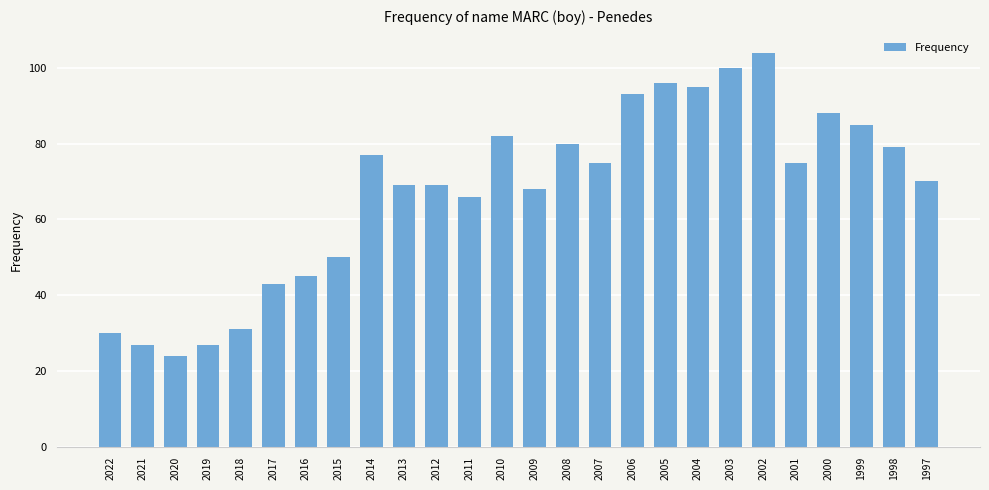

What is the value of the 20th bar from the left?

100